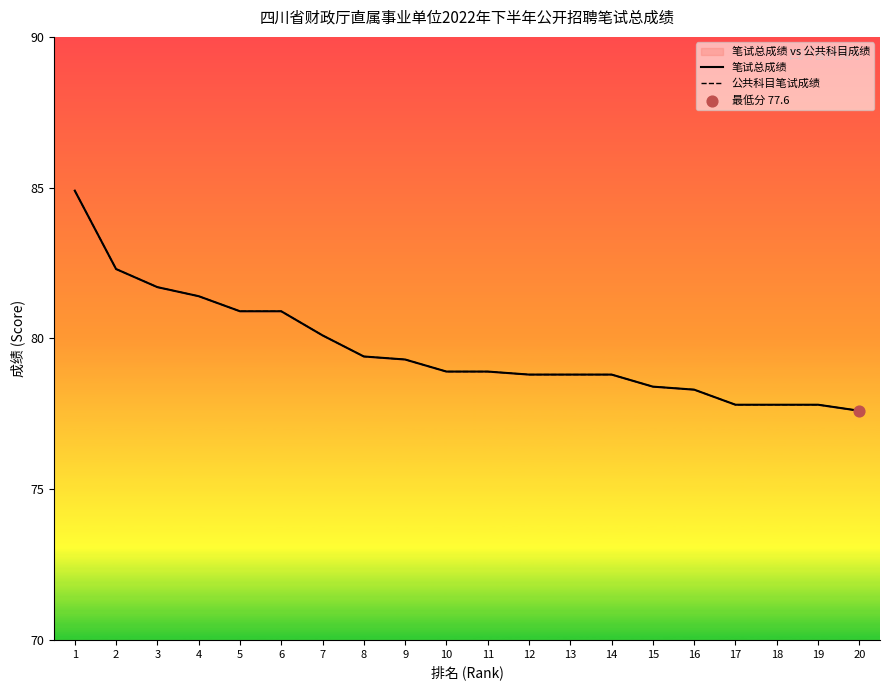

Which series reaches the minimum Y coordinate?

笔试总成绩